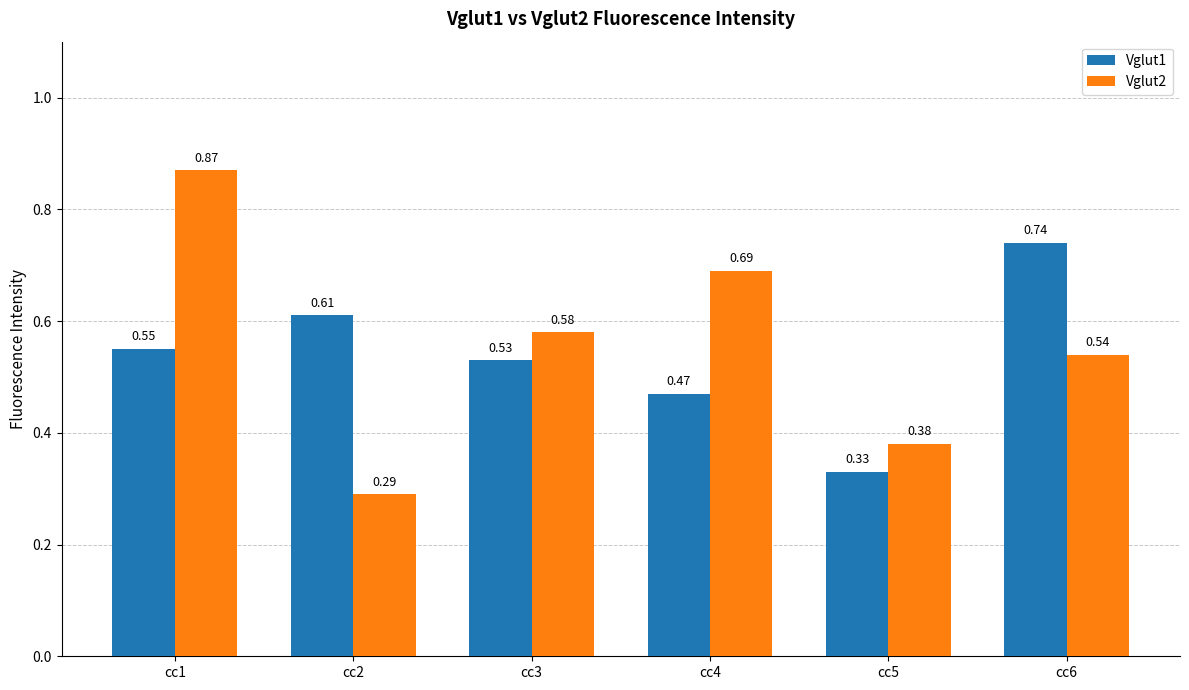

Does the chart contain any negative values?

No